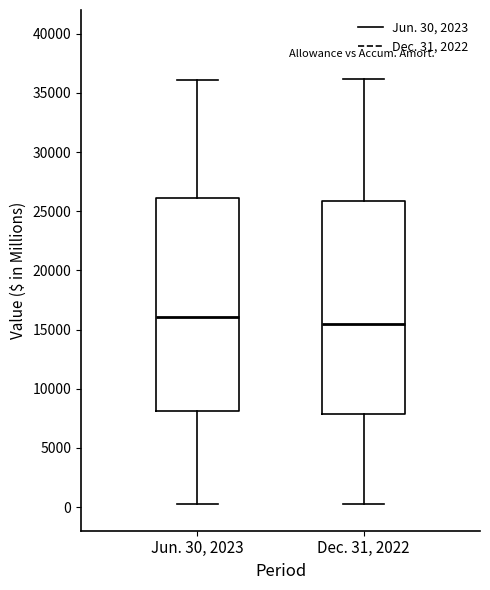

Where is the lower edge of the box for Jun. 30, 2023 on the y-axis? The values are not printed on the chart, so give them approximately, as read against the axis.

8000